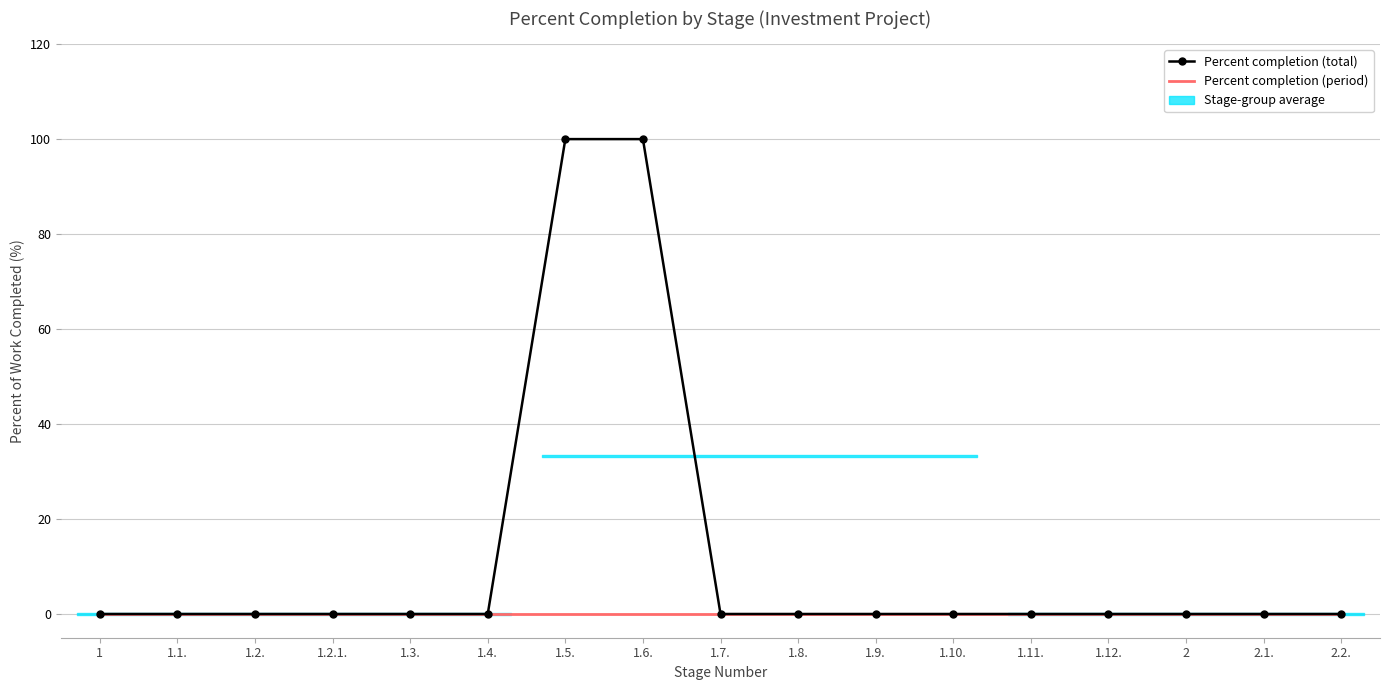

Reading right to left, what are all the values shown in this chart?

Percent completion (total): 2.2.=0	2.1.=0	2=0	1.12.=0	1.11.=0	1.10.=0	1.9.=0	1.8.=0	1.7.=0	1.6.=100	1.5.=100	1.4.=0	1.3.=0	1.2.1.=0	1.2.=0	1.1.=0	1=0
Percent completion (period): 2.2.=0	2.1.=0	2=0	1.12.=0	1.11.=0	1.10.=0	1.9.=0	1.8.=0	1.7.=0	1.6.=0	1.5.=0	1.4.=0	1.3.=0	1.2.1.=0	1.2.=0	1.1.=0	1=0